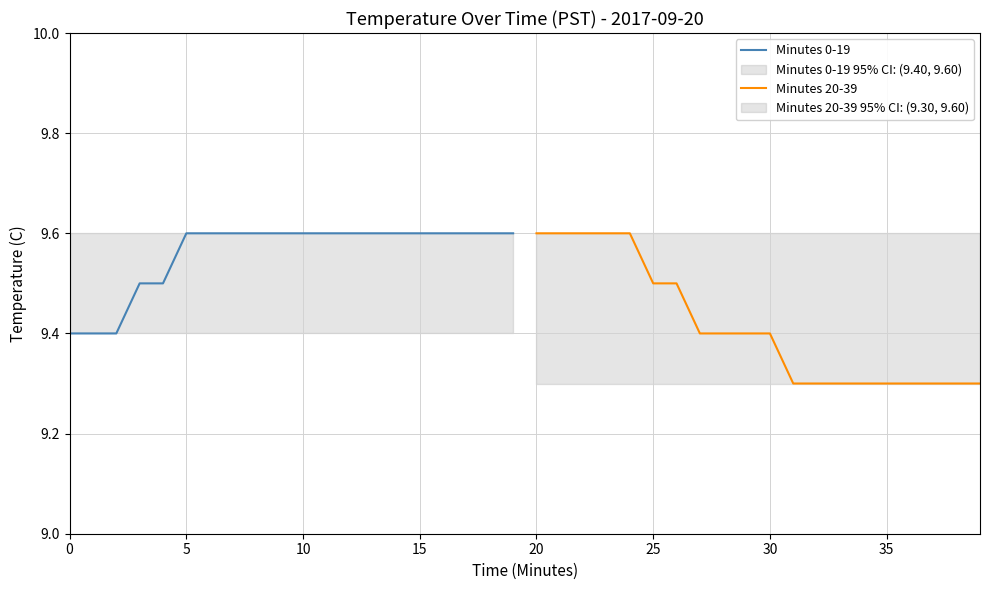

What is the highest value of the Minutes 0-19 series?

9.6